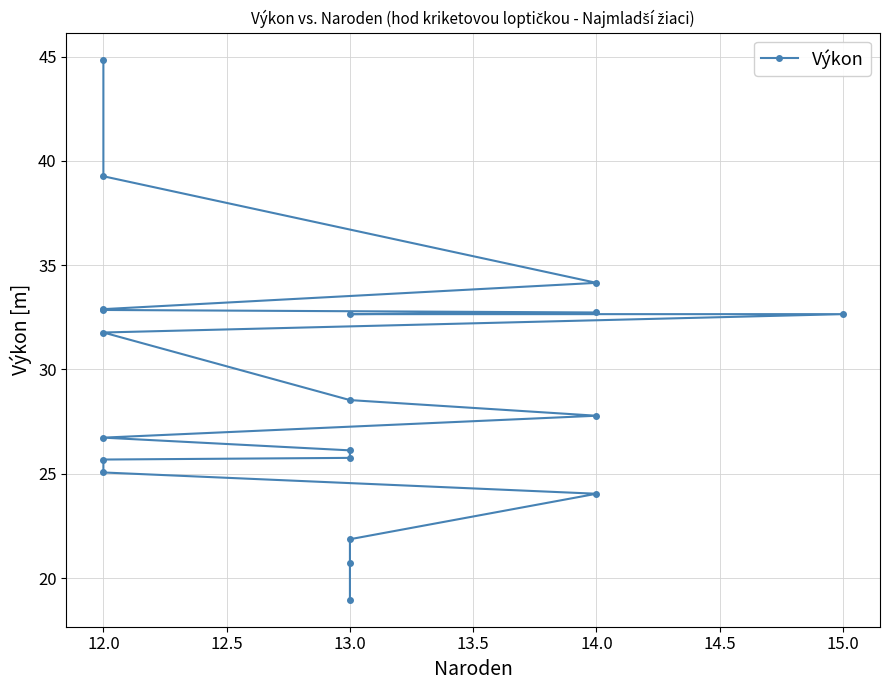

The value at 12.0 is 7.2. True or false?

False